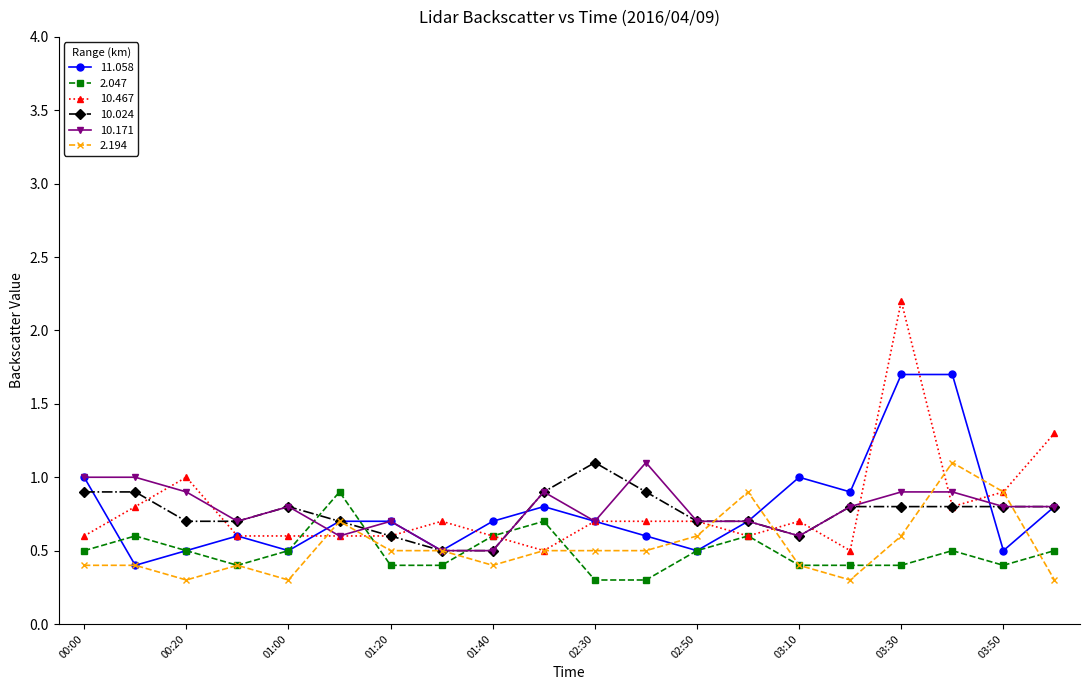

In 2.047, how many points are higher than both neighbors (excluding endpoints)?

5